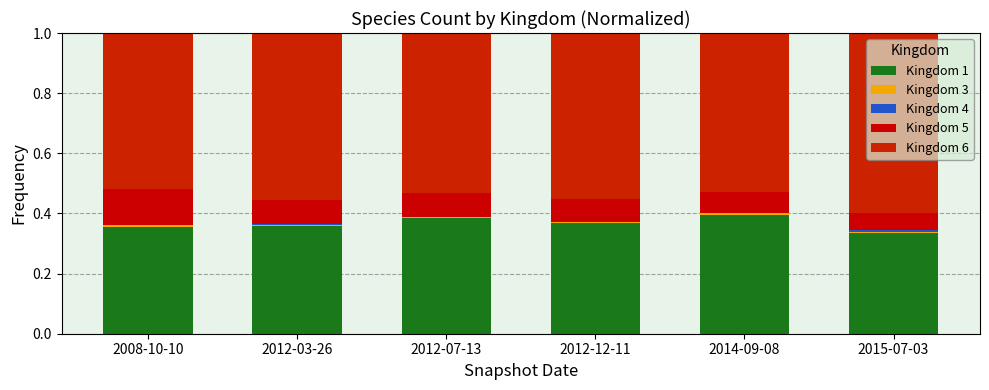

How many categories are shown in the chart?

6